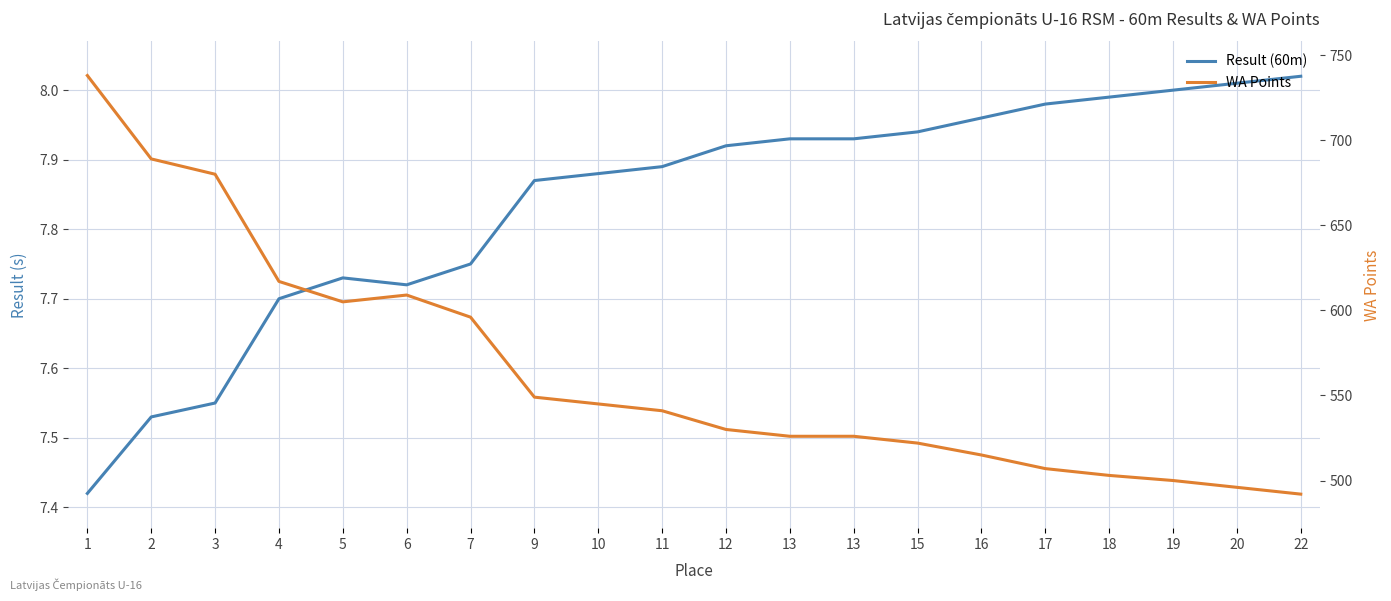

True or false: WA Points and Result (60m) cross at least once.

False